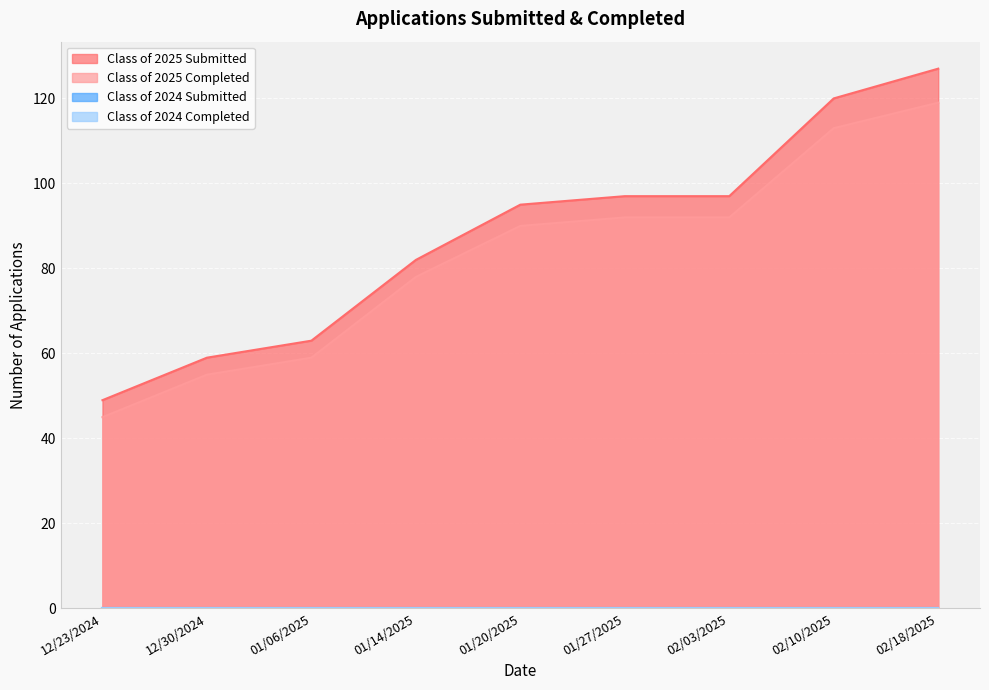

Reading right to left, list all the values displayed in this chart.

Class of 2025 Submitted: 127	120	97	97	95	82	63	59	49
Class of 2025 Completed: 119	113	92	92	90	78	59	55	45